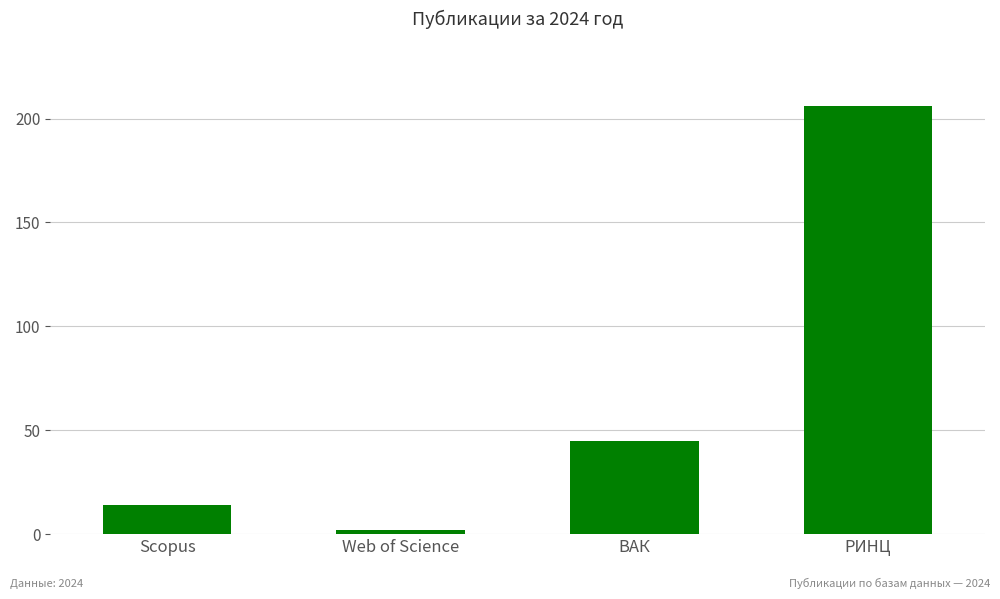

List the labels in order of value, smallest first.

Web of Science, Scopus, ВАК, РИНЦ